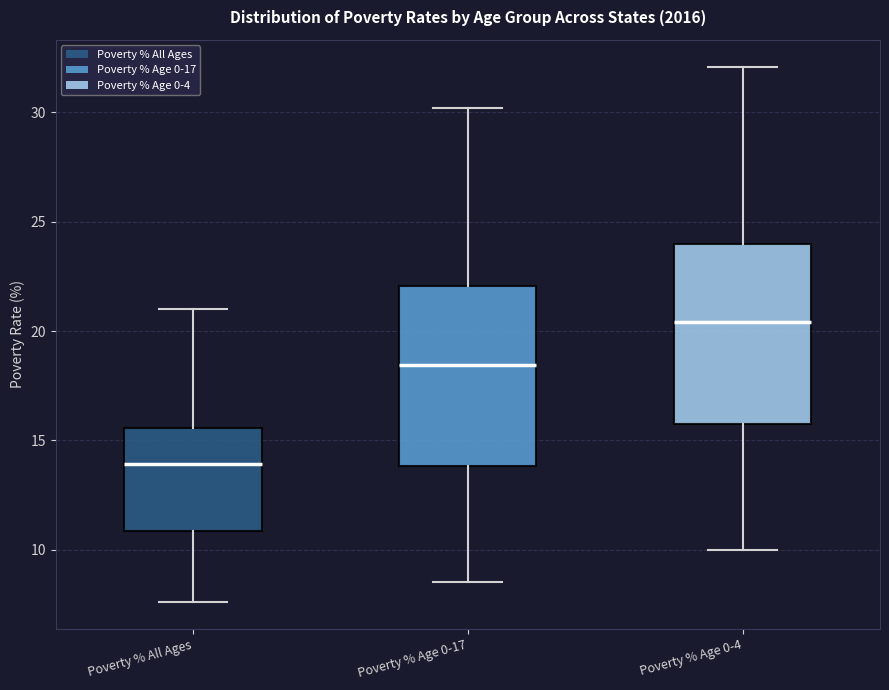

Which box has the lowest median line?

Poverty % All Ages